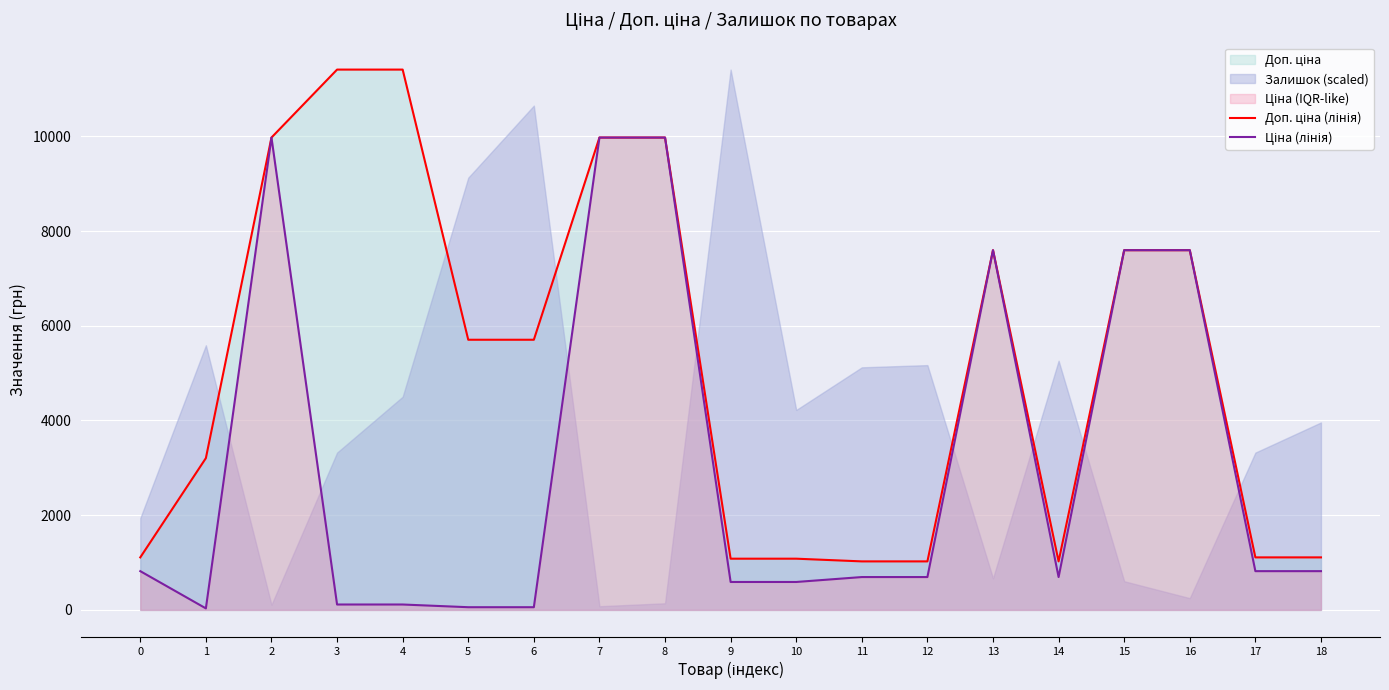

Which label corresponds to the smallest value in the chart?

1